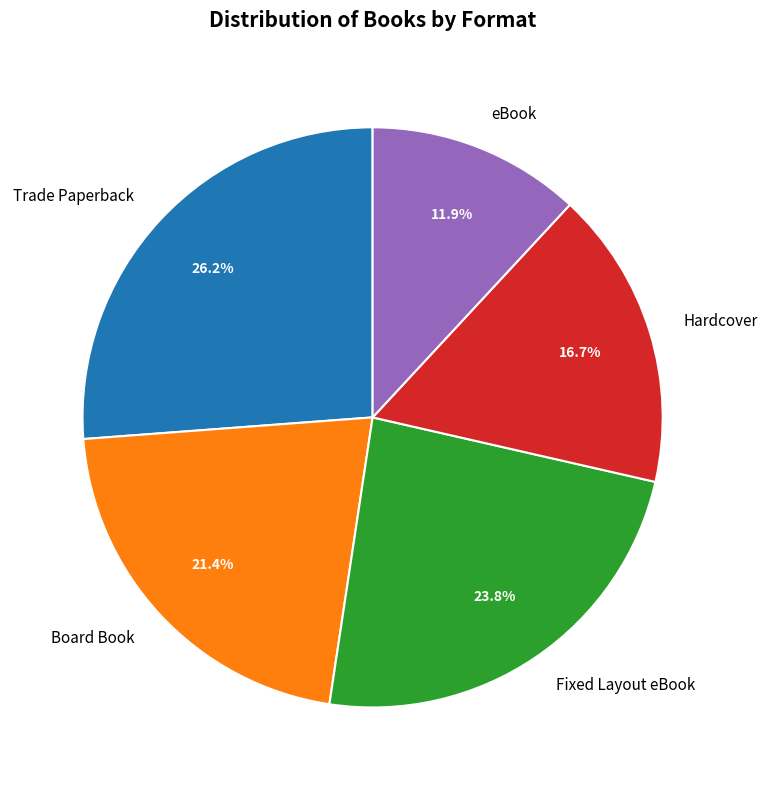

To the nearest percent, what is the difference between the largest and smallest slice percentages?

14%